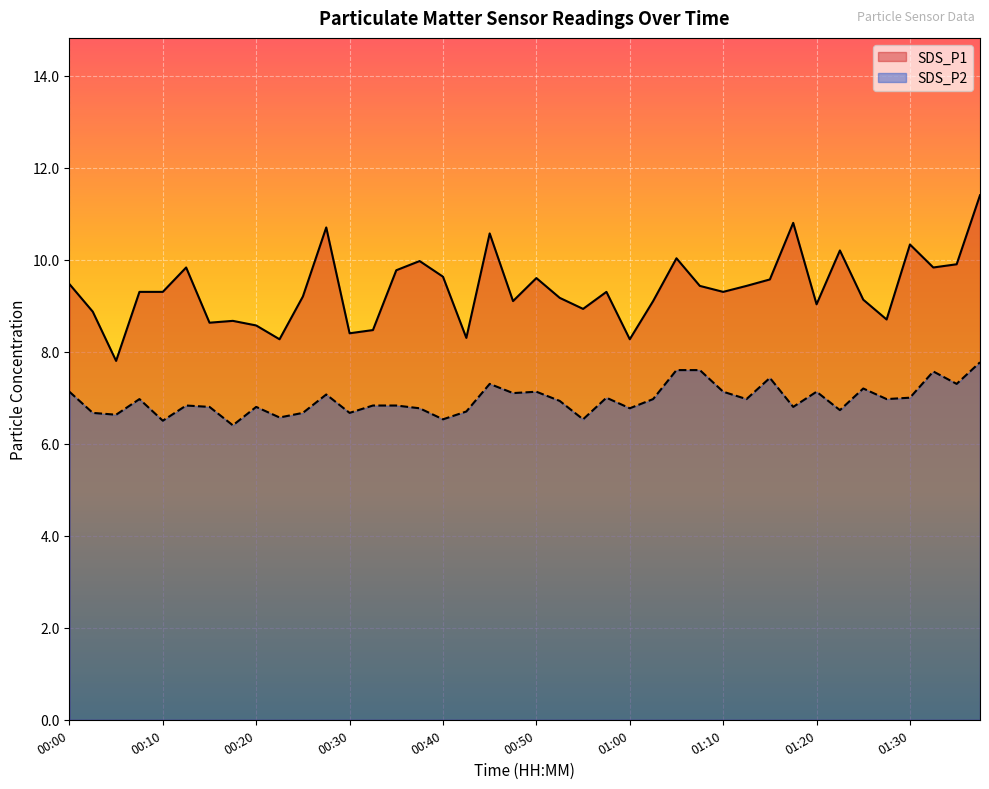

The value of SDS_P1 at 01:13 is 9.4. True or false?

True